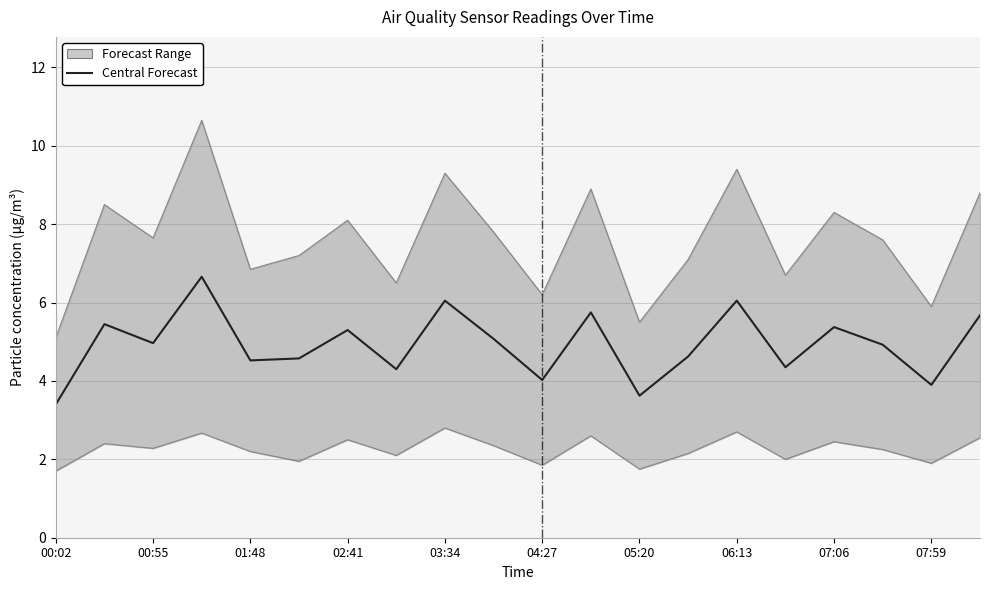

The value at 15 is 4.3. True or false?

True